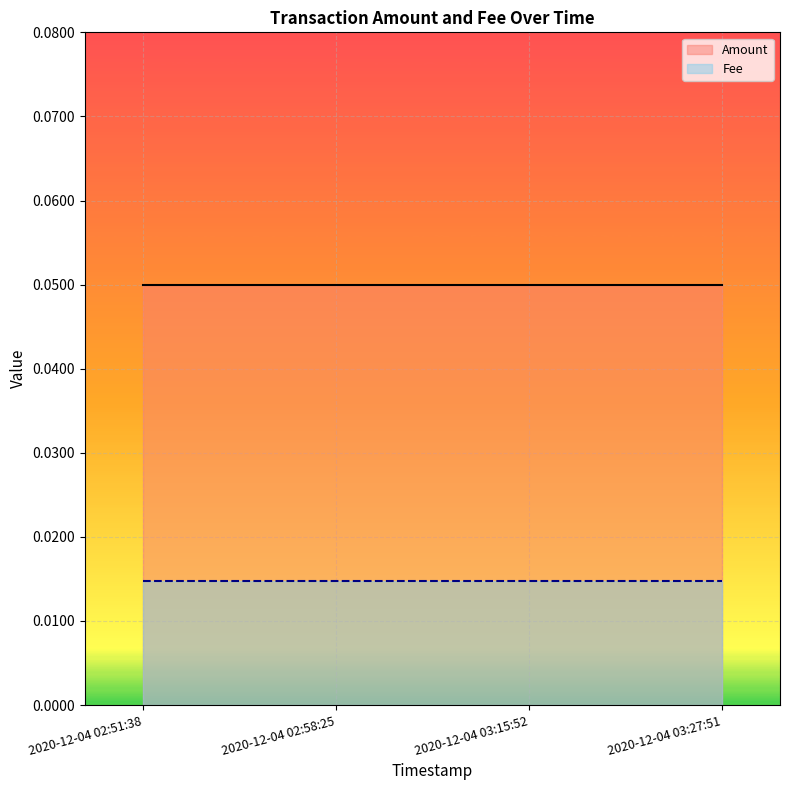

The value of Amount at 2020-12-04 03:27:51 is 0.0. True or false?

False